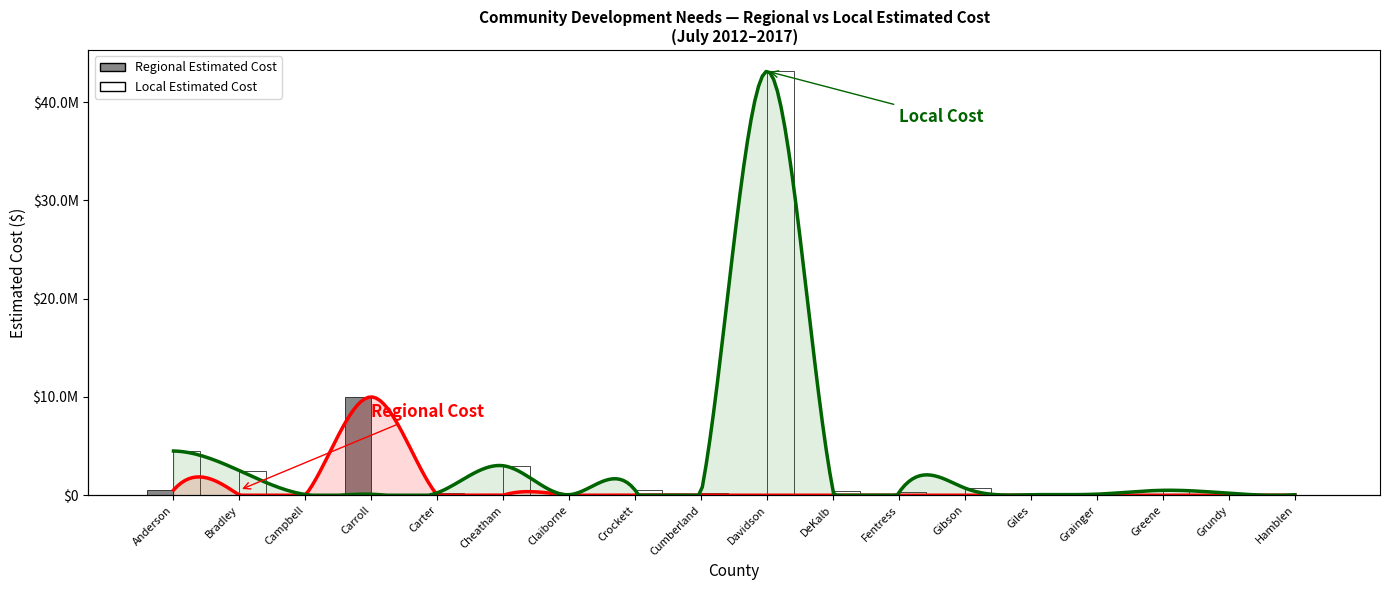

At which label is Regional Estimated Cost closest to 5000000?

Anderson